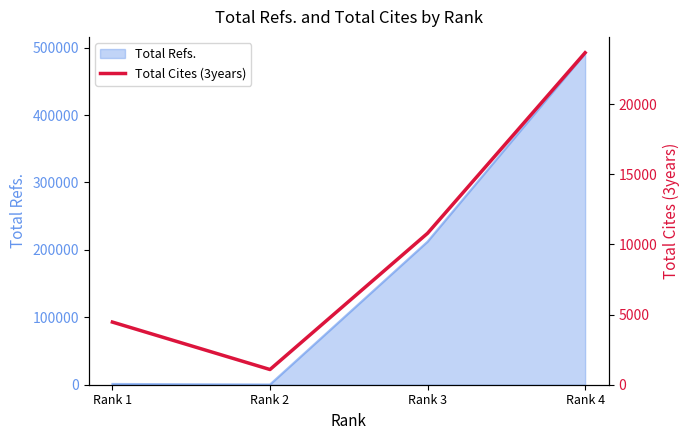

Is it true that the value at Rank 2 is 758?

False